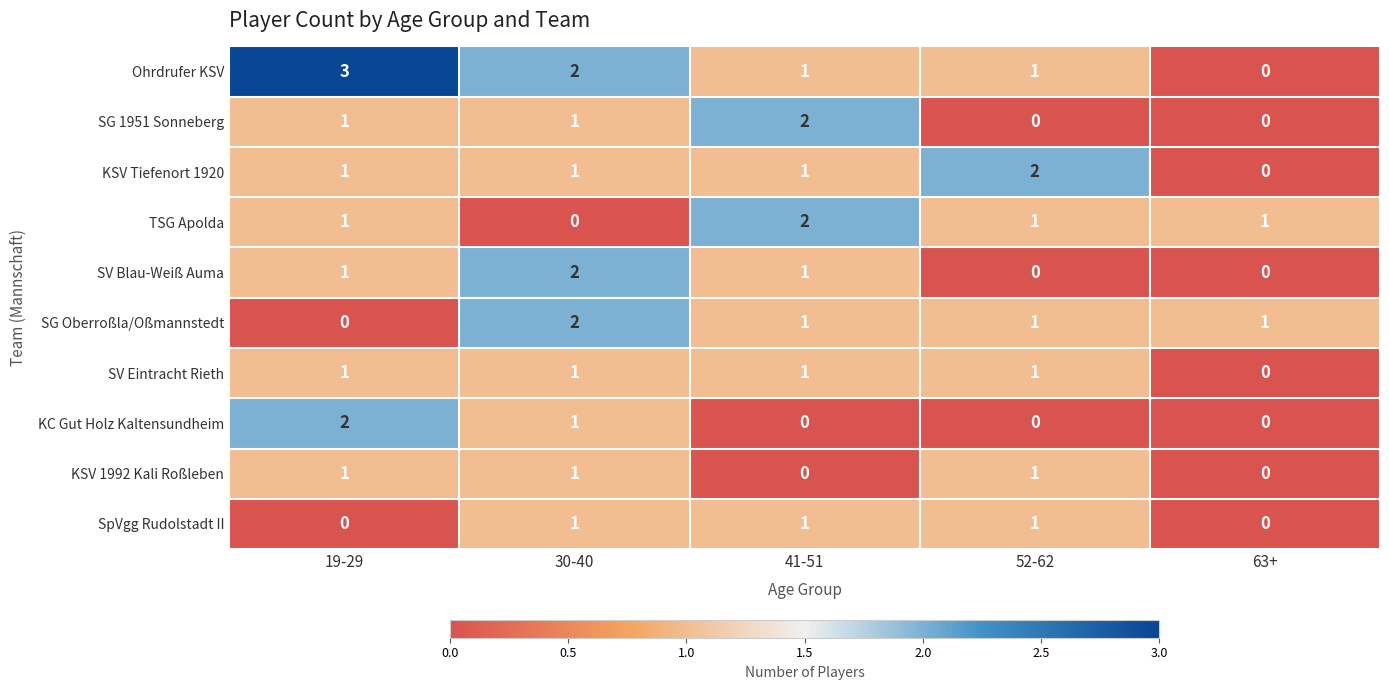

What is the sum of all SV Eintracht Rieth values?

4